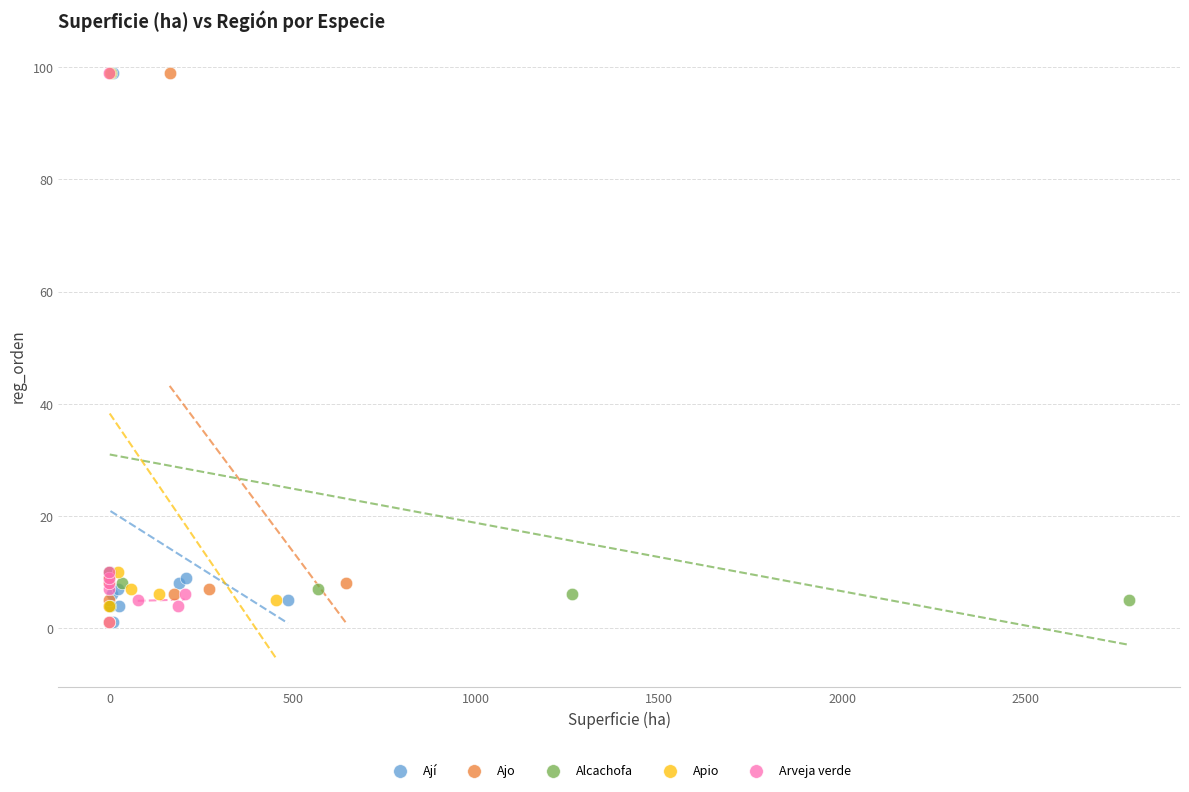

What are all the series names shown in the legend?

Ají, Ajo, Alcachofa, Apio, Arveja verde